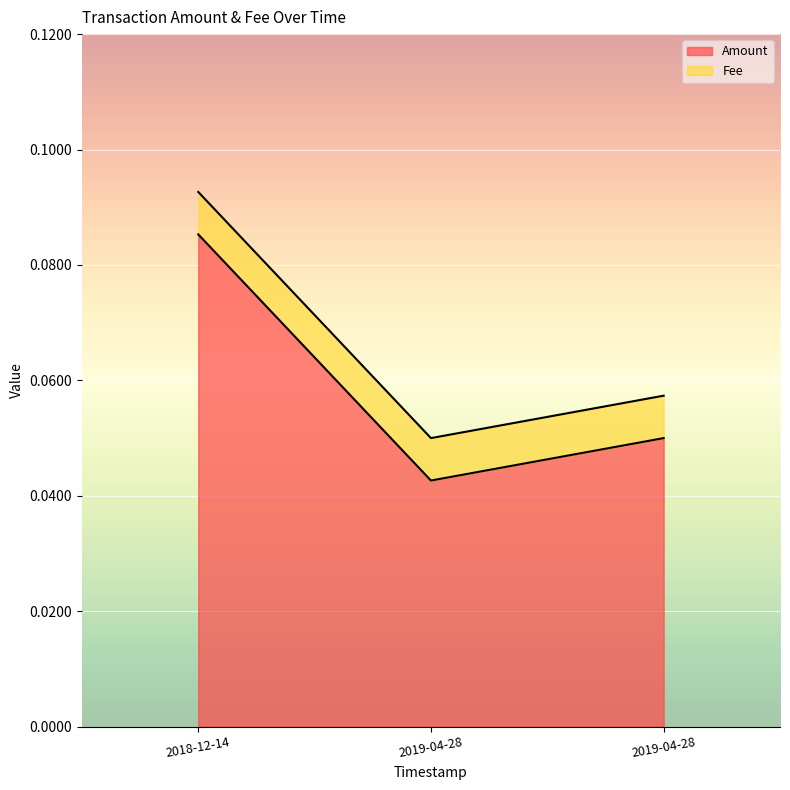

Rank the categories by value from lowest to highest.

2019-04-28, 2019-04-28, 2018-12-14